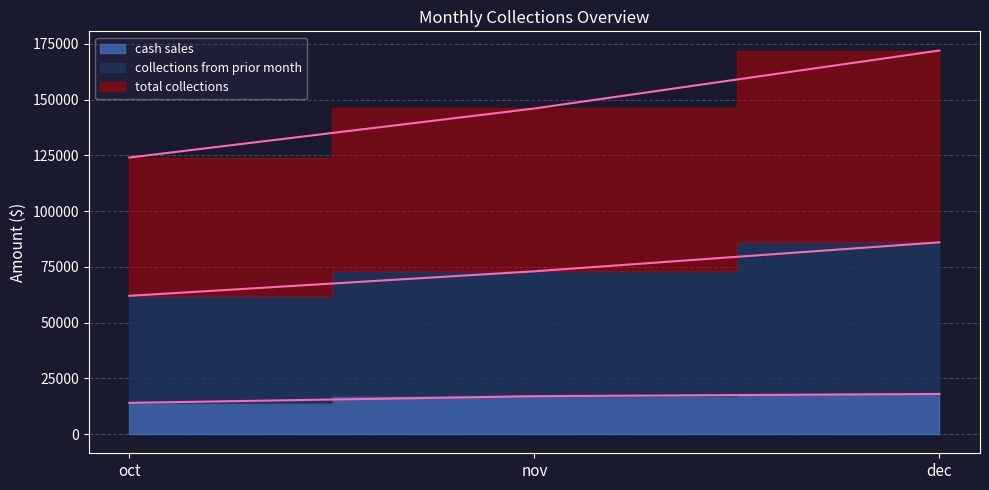

Does the chart display data point markers on the line(s)?

No